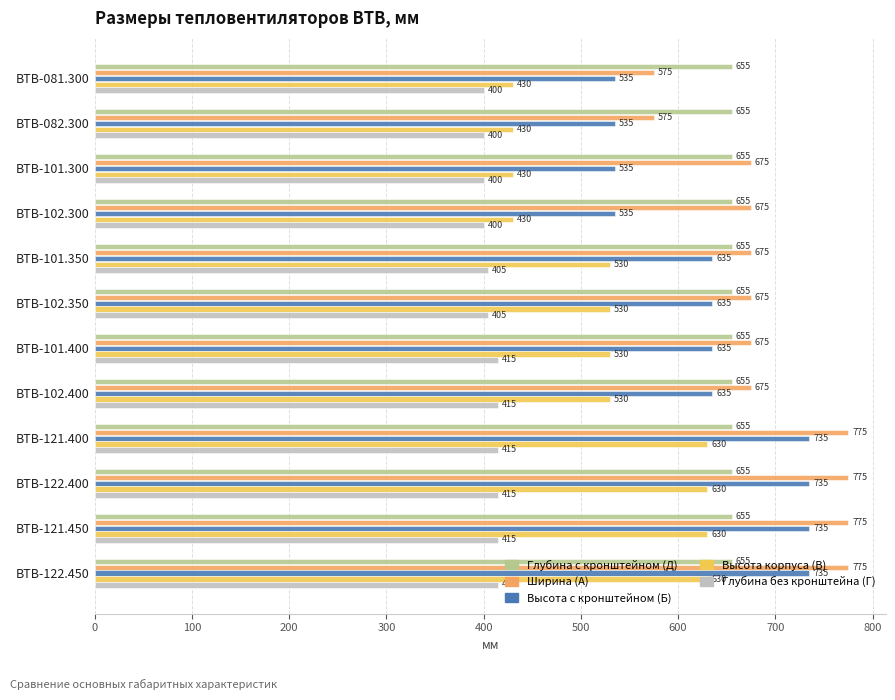

Which series has the largest total across all categories?

Ширина (А)